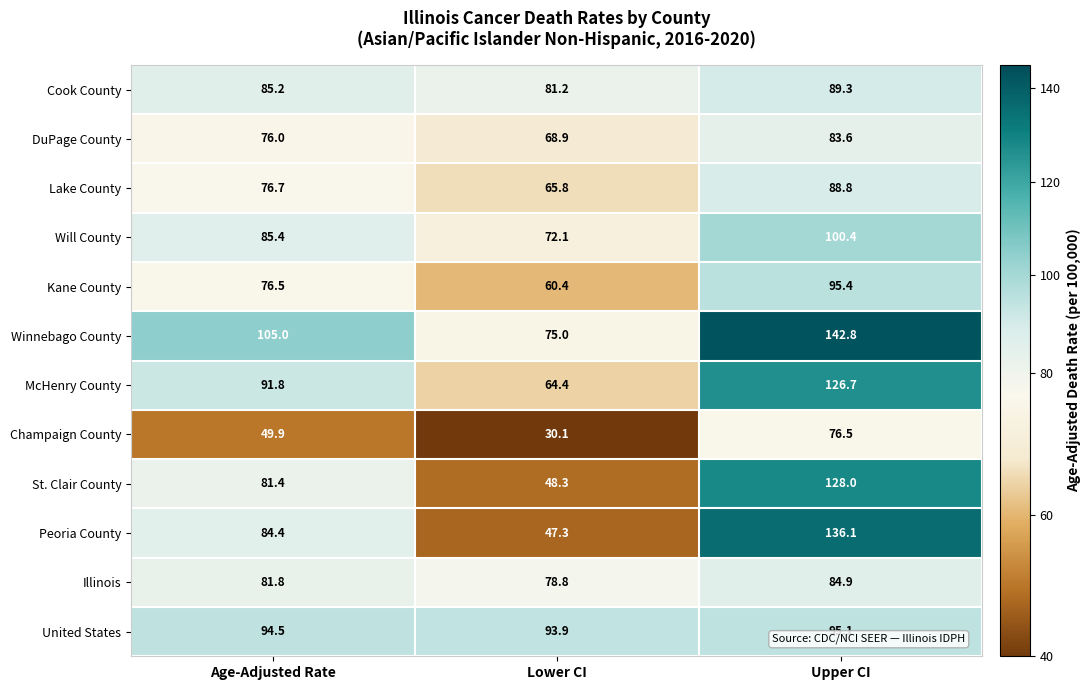

What is the difference between the highest and lowest values at Upper CI?

66.3